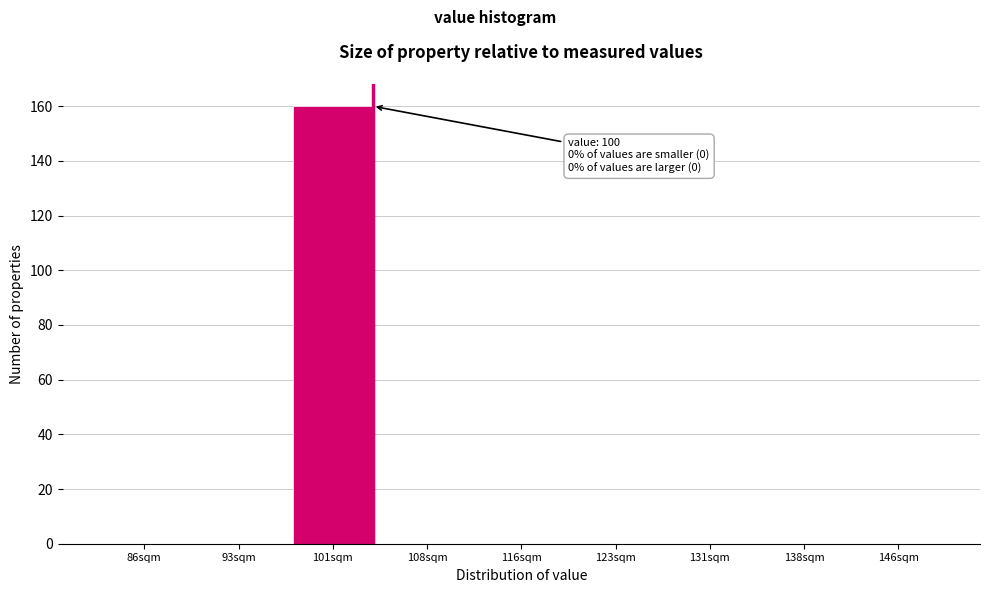

Reading right to left, extract all data points from this chart.

146sqm=0	138sqm=0	131sqm=0	123sqm=0	116sqm=0	108sqm=0	101sqm=160	93sqm=0	86sqm=0